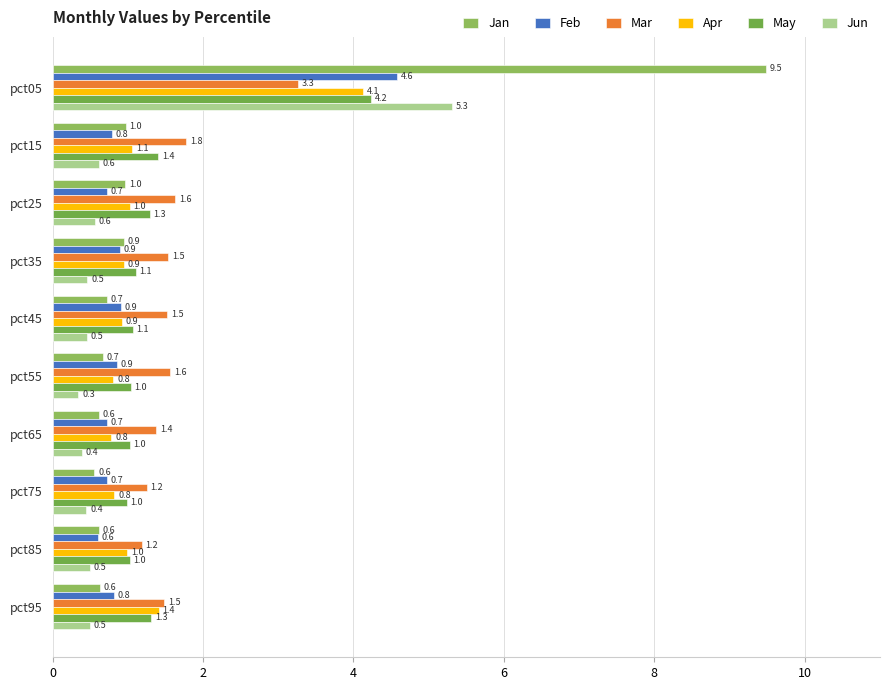

How many distinct data groups are displayed?

6